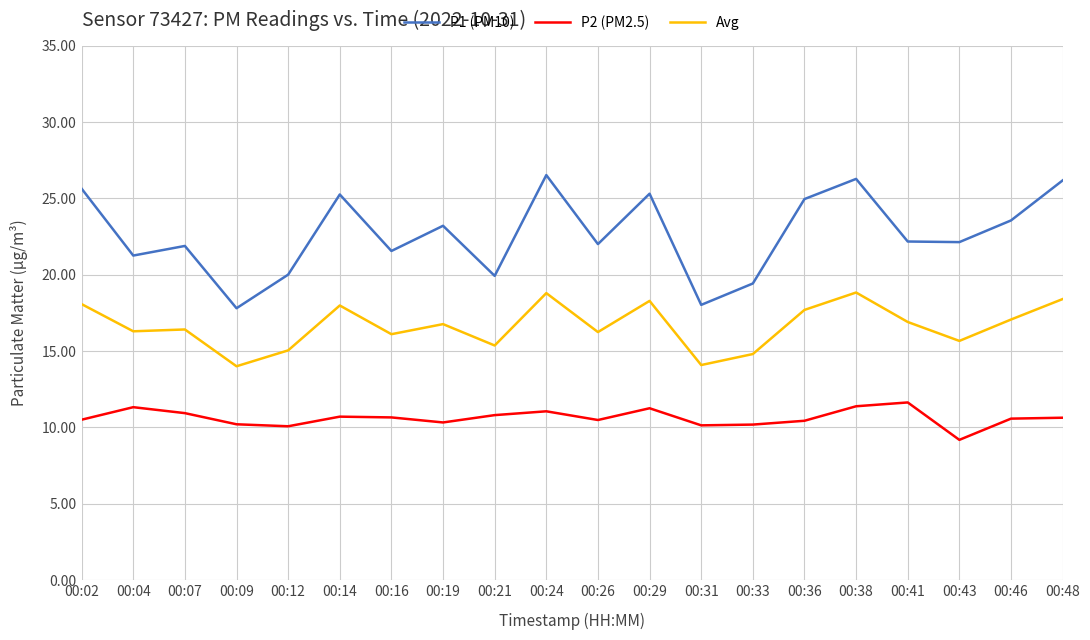

The P2 (PM2.5) series shows 10.6 at 00:48. True or false?

True